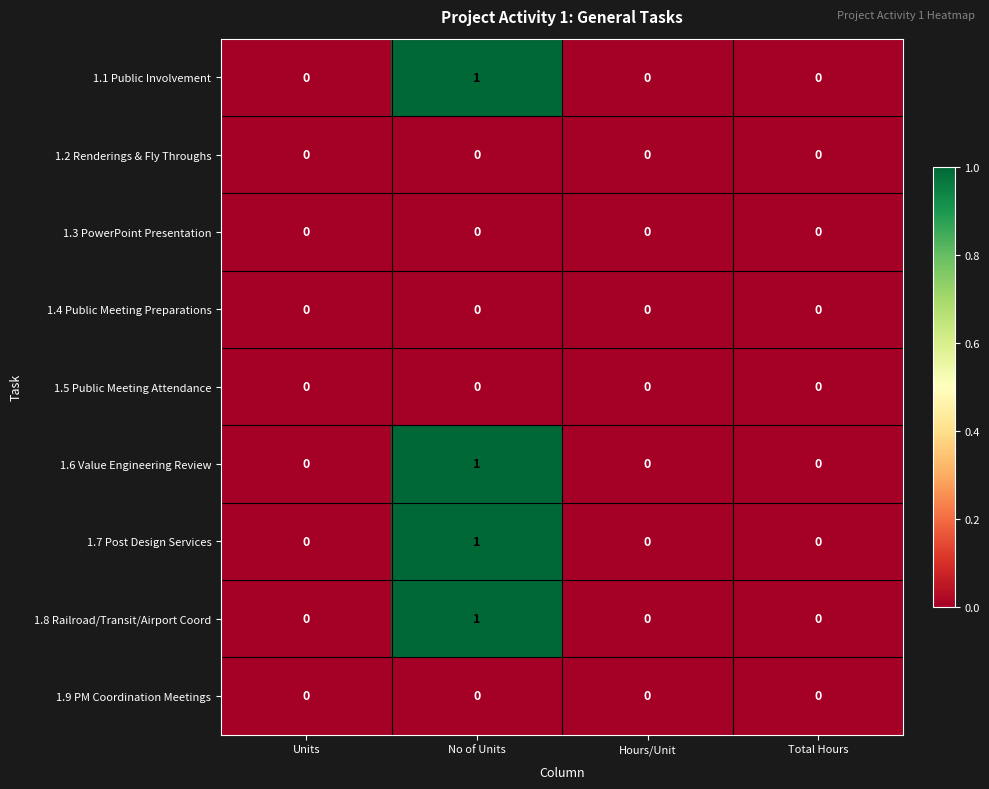

Is it true that 1.5 Public Meeting Attendance equals 0 at Units?

True